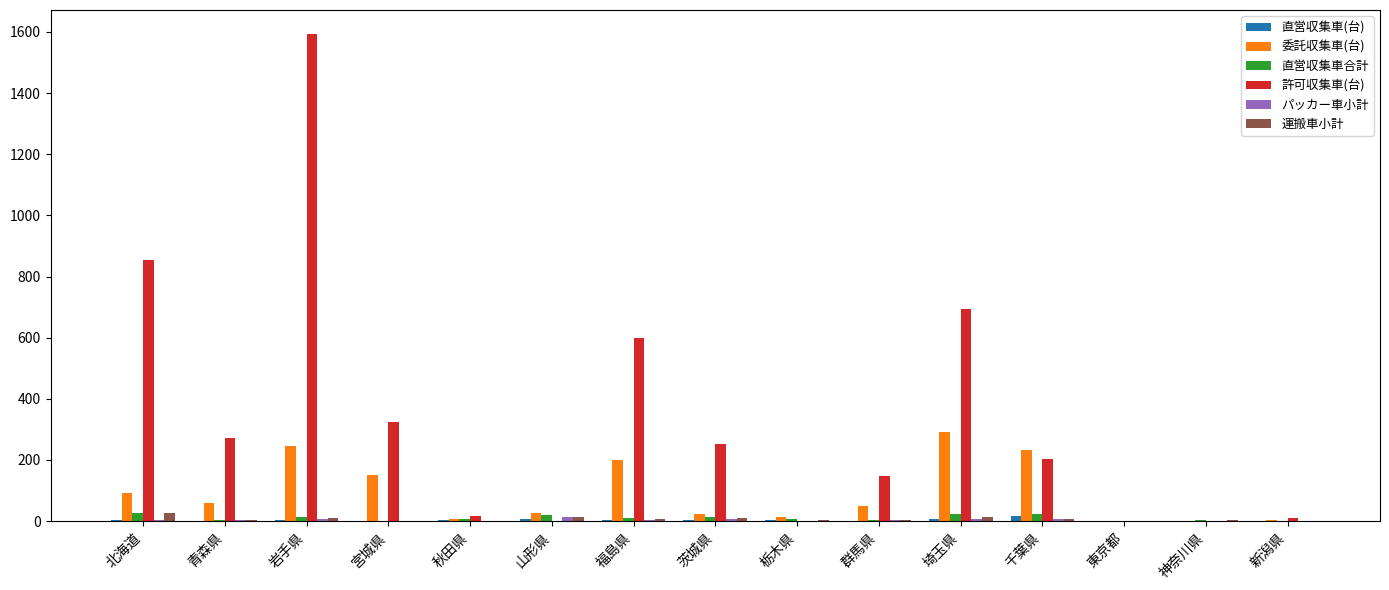

Between 群馬県 and 埼玉県, which series saw the biggest shift?

許可収集車(台)